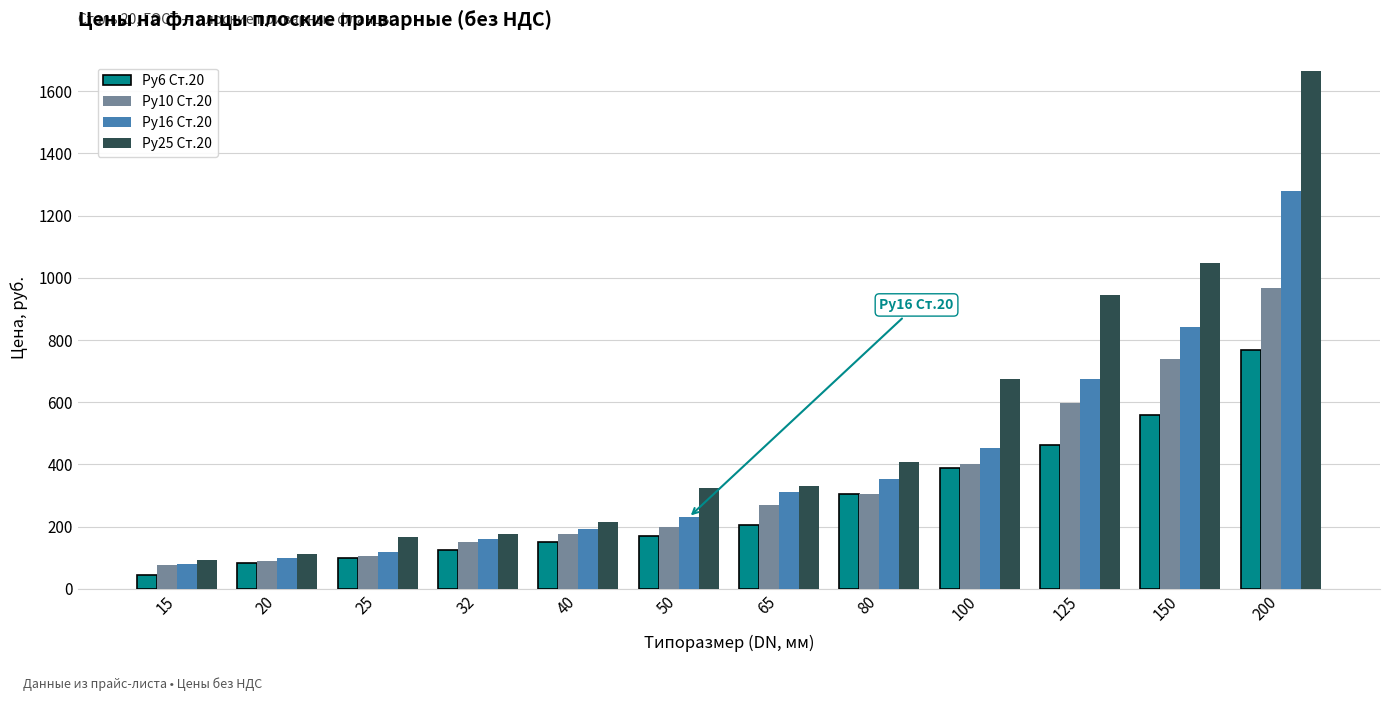

List the labels in order of Ру6 Ст.20 value, smallest first.

15, 20, 25, 32, 40, 50, 65, 80, 100, 125, 150, 200